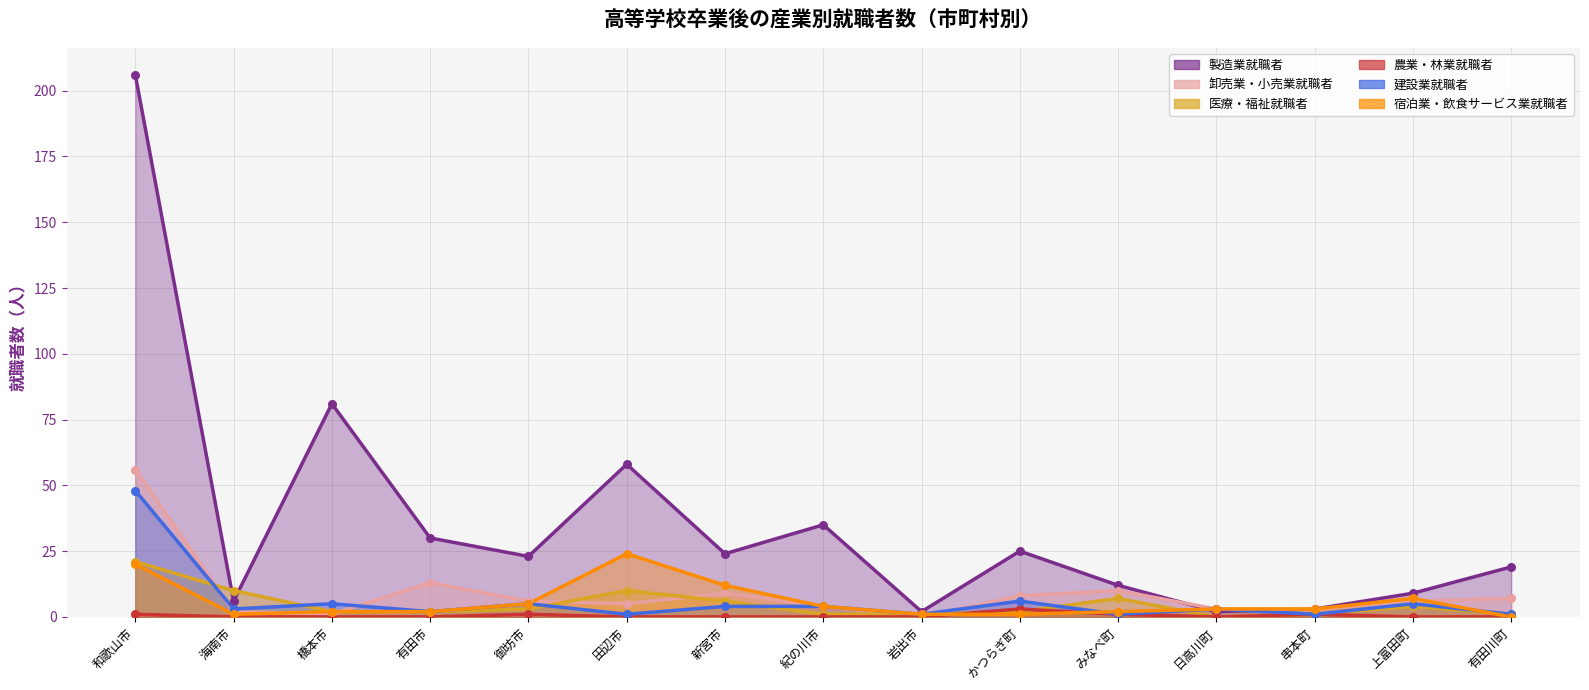

Which series has the largest total across all categories?

製造業就職者